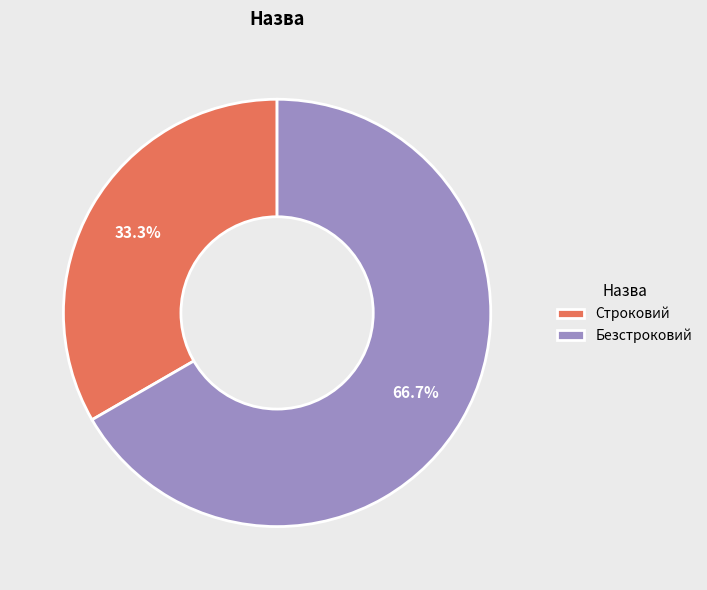

To the nearest percent, what percentage of the pie is Безстроковий?

67%